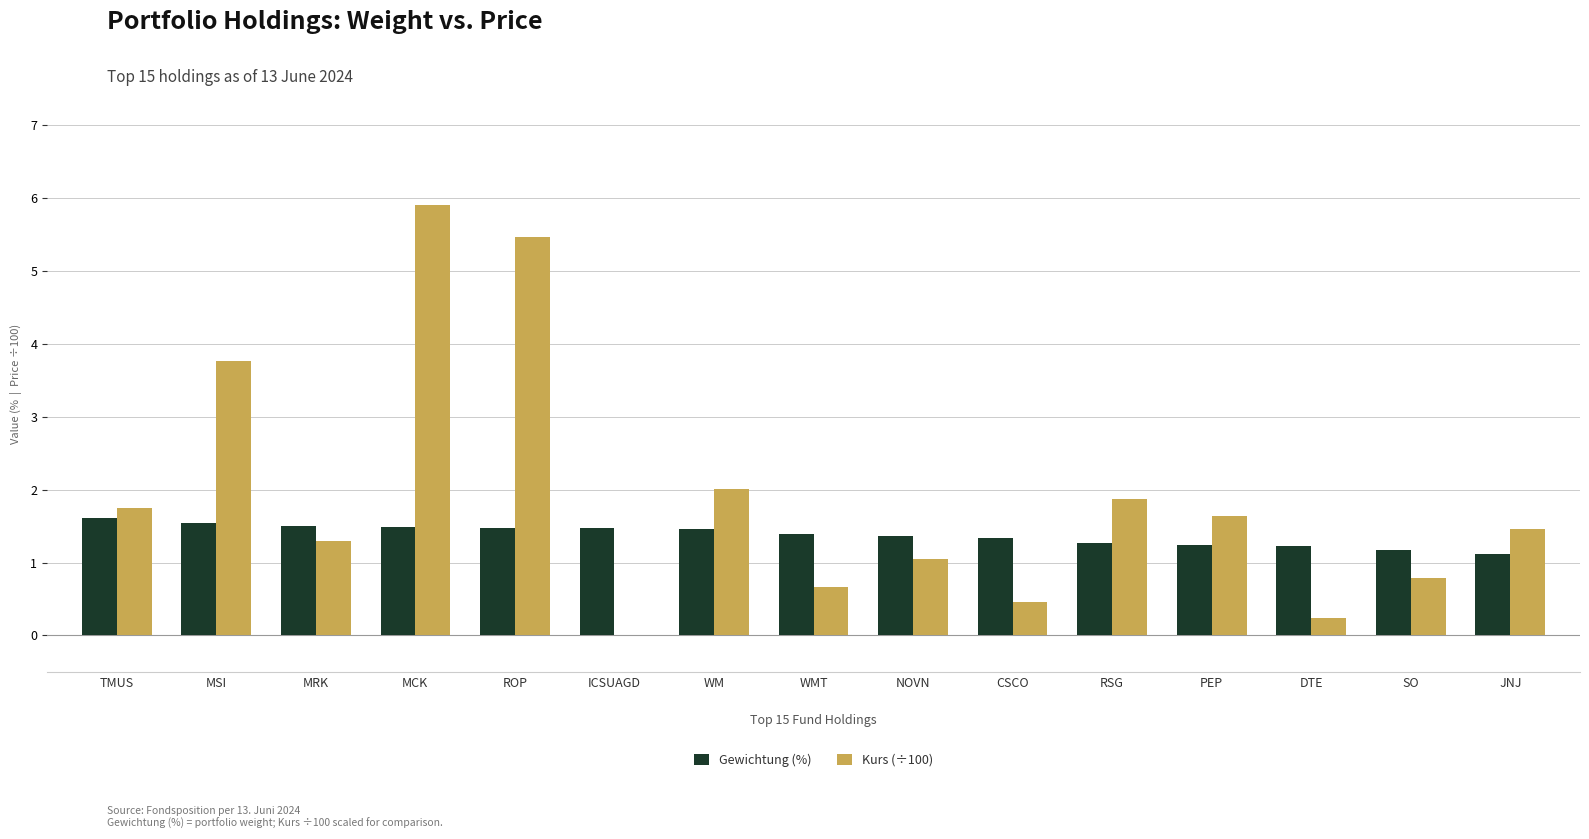

What is the greatest value displayed?

5.9